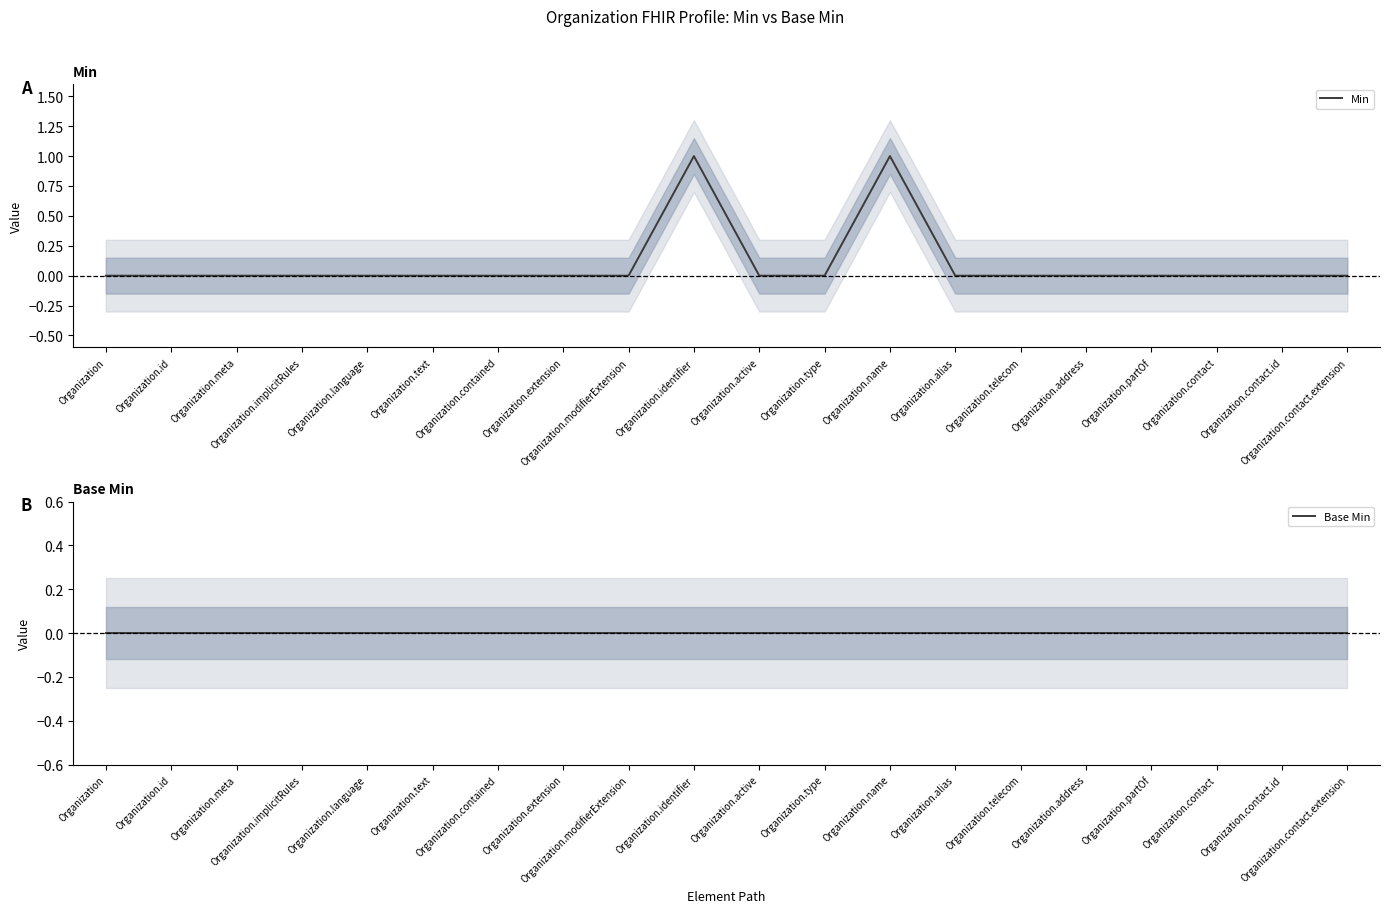

What position from the left is Organization.id?

2